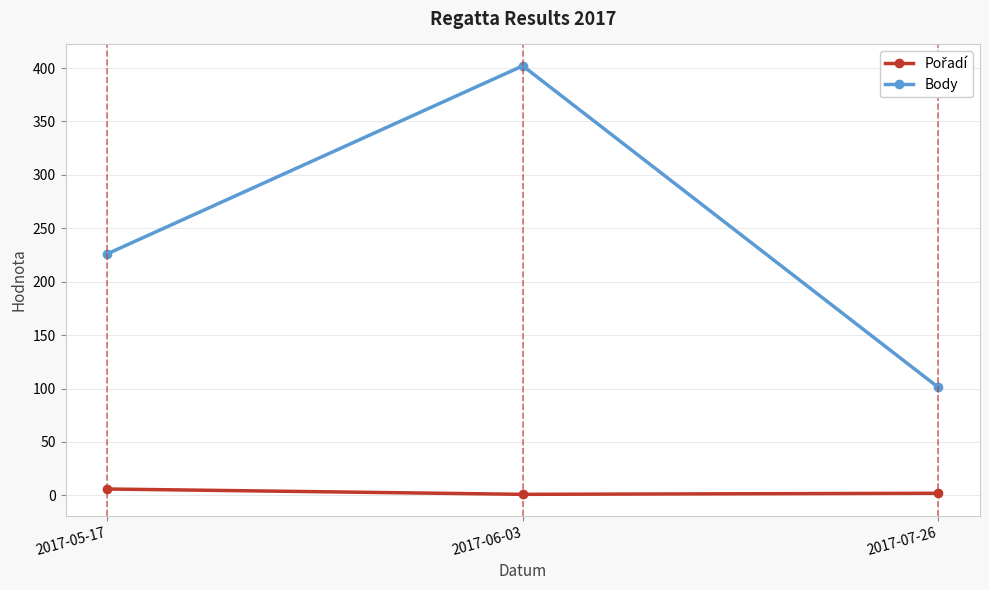

Is this an area chart (filled region under the line)?

No